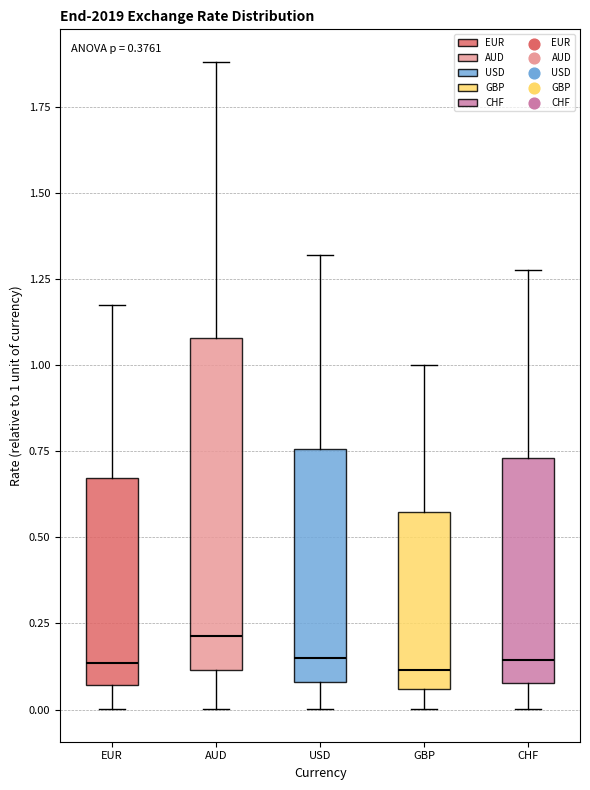

Where is the lower edge of the box for GBP on the y-axis? The values are not printed on the chart, so give them approximately, as read against the axis.

0.05